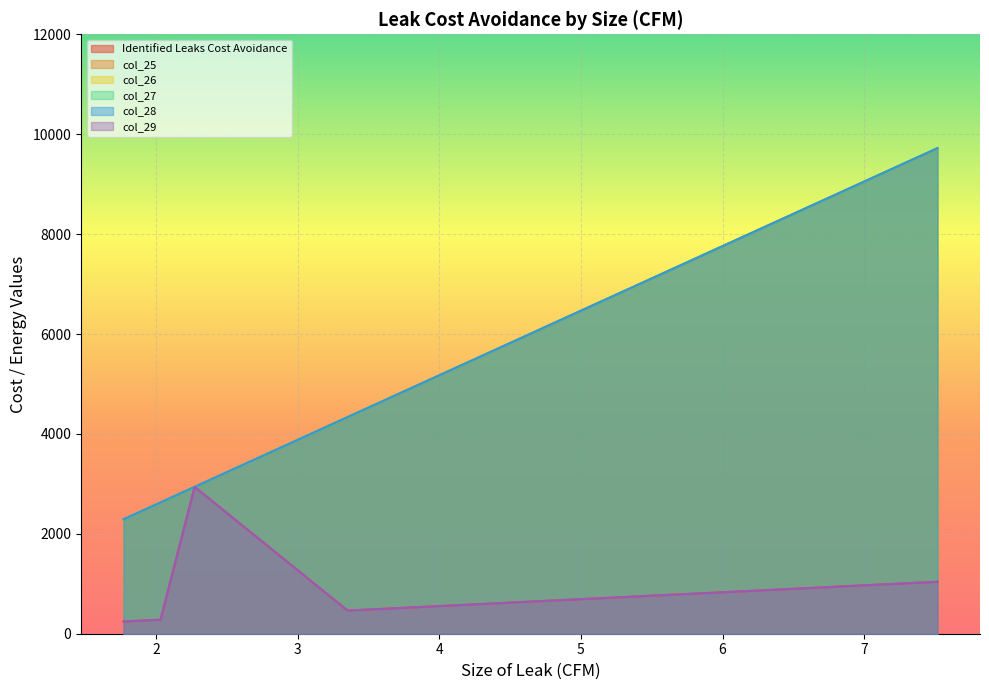

At which label does col_25 reach its peak?

7.517160118395773